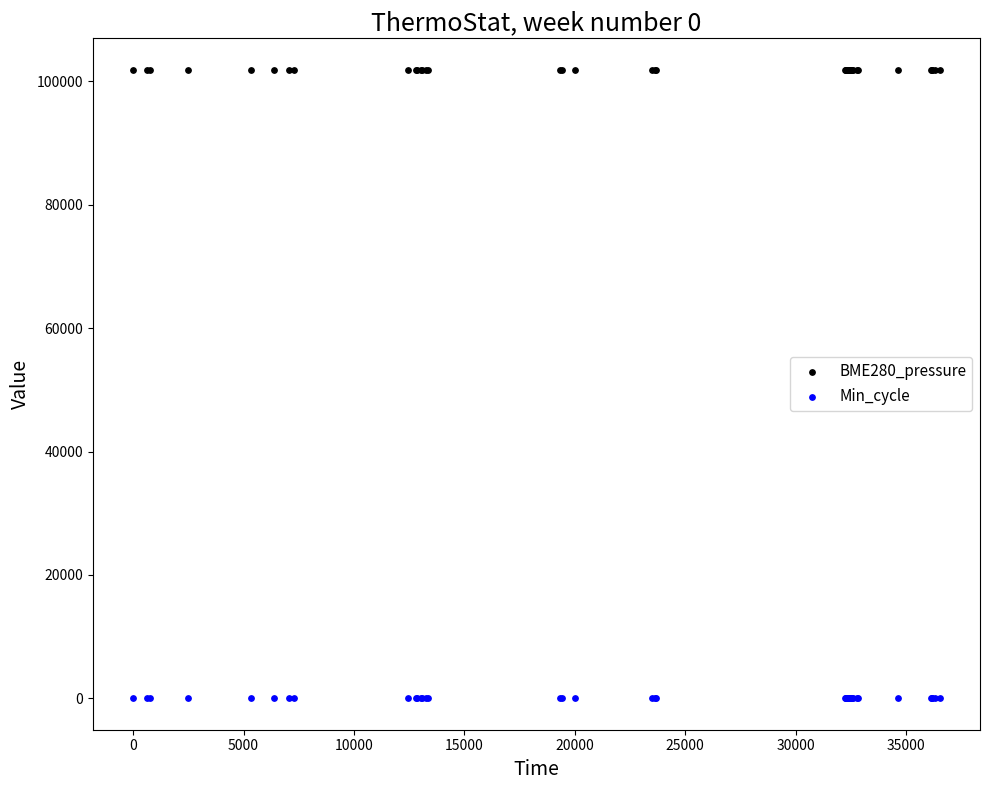

Which series reaches the maximum Y coordinate?

BME280_pressure